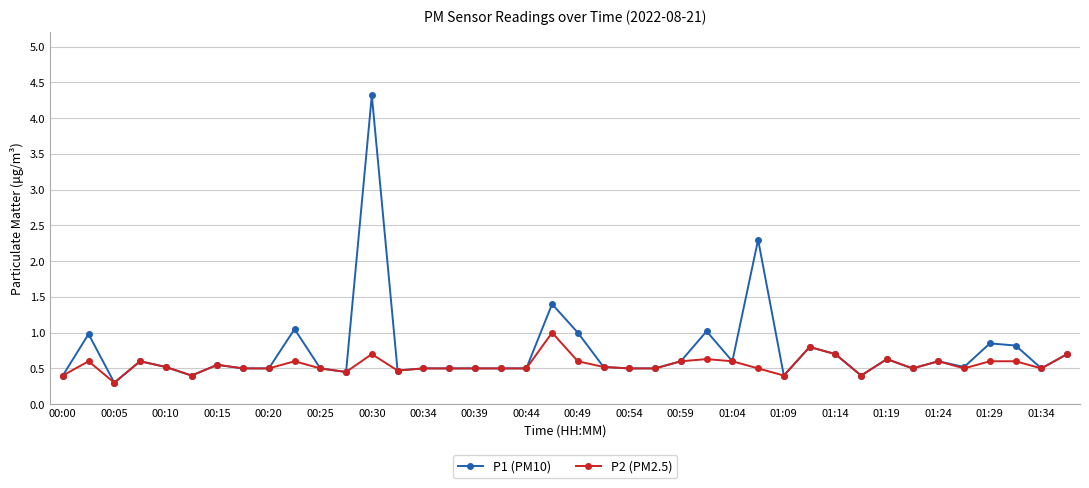

Is this an area chart (filled region under the line)?

No